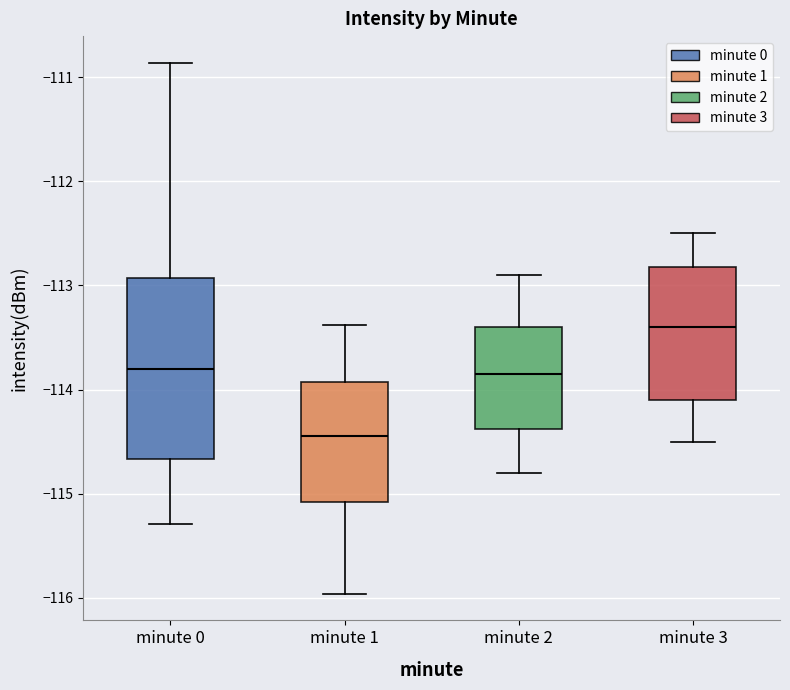

Reading left to right, read every box against the y-axis: the position of its median line, the range the box covers, and the ends of its whiskers. The values are not printed on the chart, so give them approximately, as read against the axis.

minute 0: median -113.8, box -114.7 to -112.9, whiskers -115.3 to -110.9
minute 1: median -114.4, box -115.1 to -113.9, whiskers -116.0 to -113.4
minute 2: median -113.8, box -114.4 to -113.4, whiskers -114.8 to -112.9
minute 3: median -113.4, box -114.1 to -112.8, whiskers -114.5 to -112.5